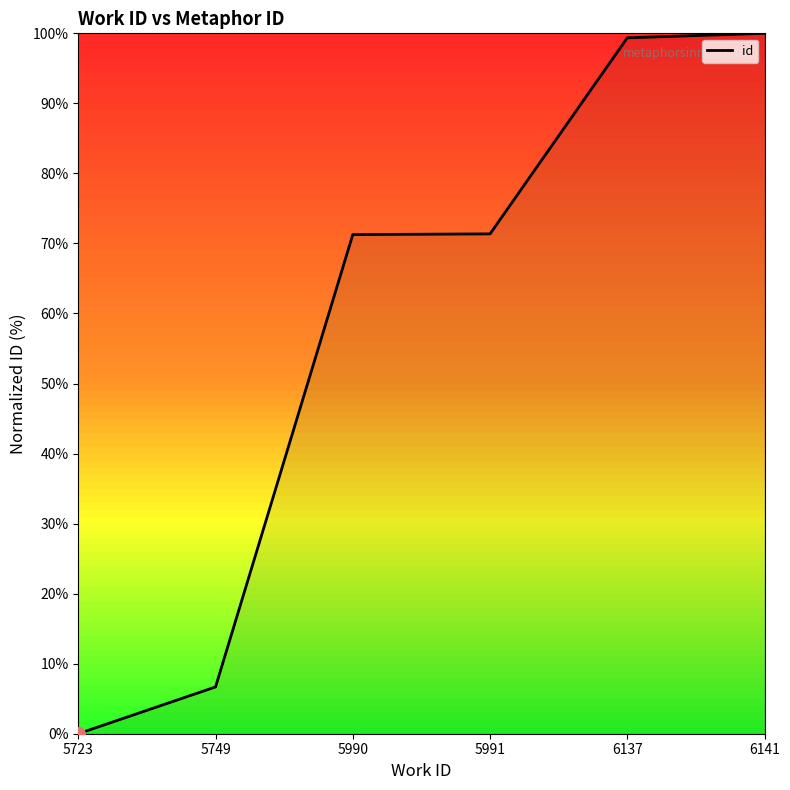

The chart shows a value of 6.7 at 5749. True or false?

True